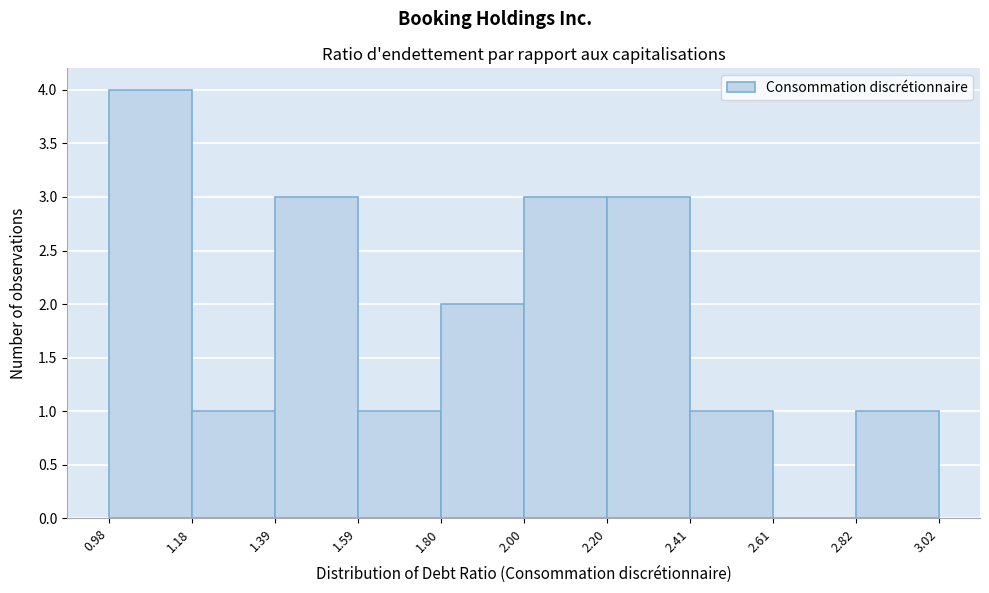

What is the height of the bar covering 1.59 to 1.80 on the x-axis? The values are not printed on the chart, so give them approximately, as read against the axis.

1